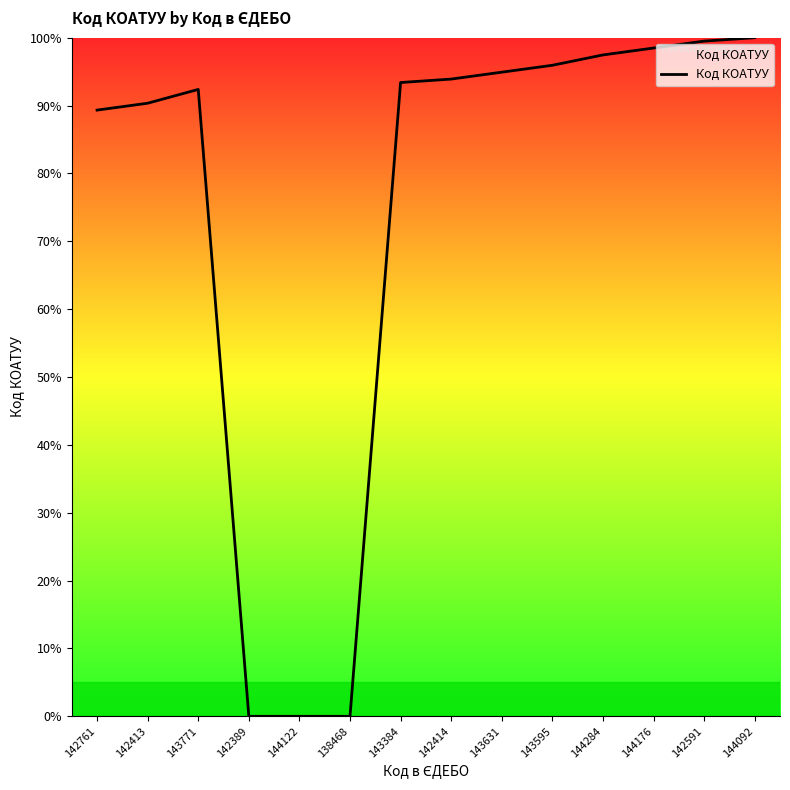

How many series are shown in this chart?

1